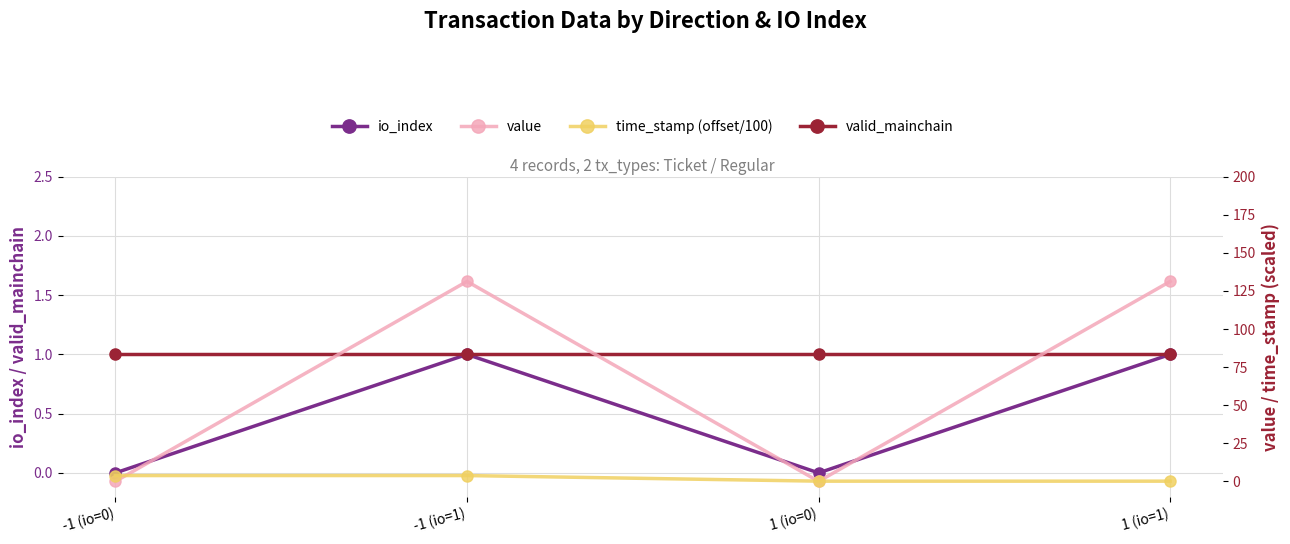

What is the difference between the second highest and second lowest values in the time_stamp (offset/100) series?

3.7